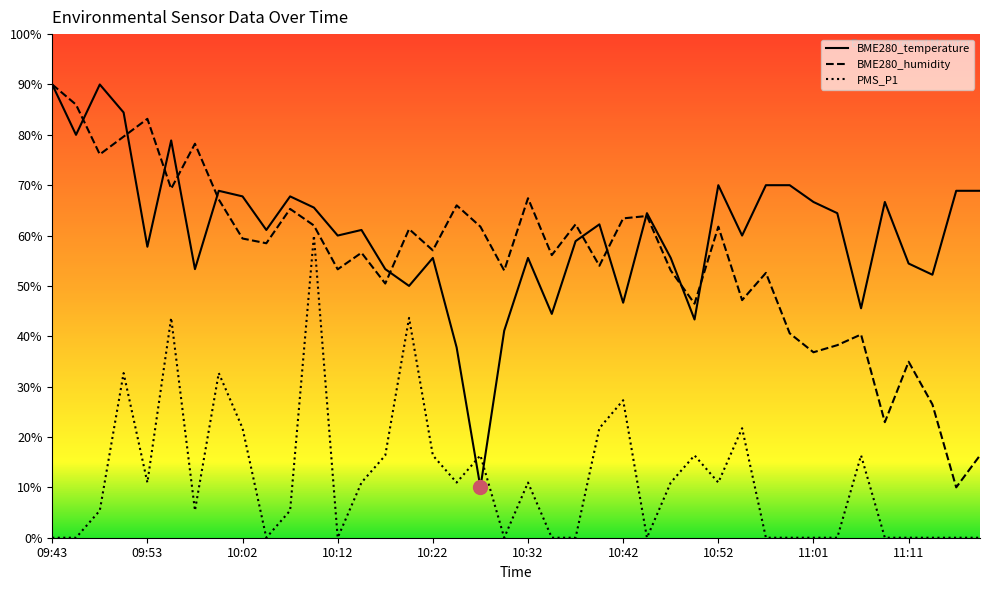

How many lines are shown in the chart?

3